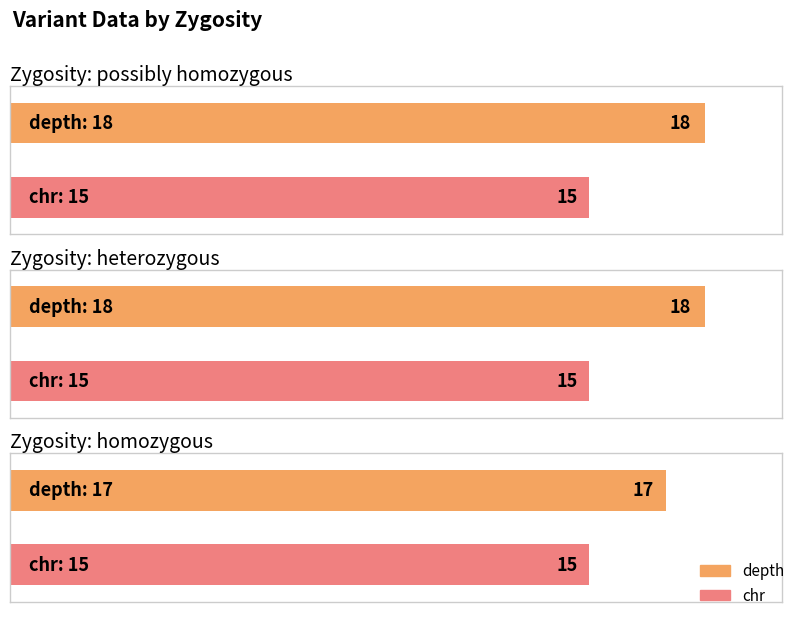

Reading right to left, what are all the values shown in this chart?

depth: homozygous=17	heterozygous=18	possibly homozygous=18
chr: homozygous=15	heterozygous=15	possibly homozygous=15